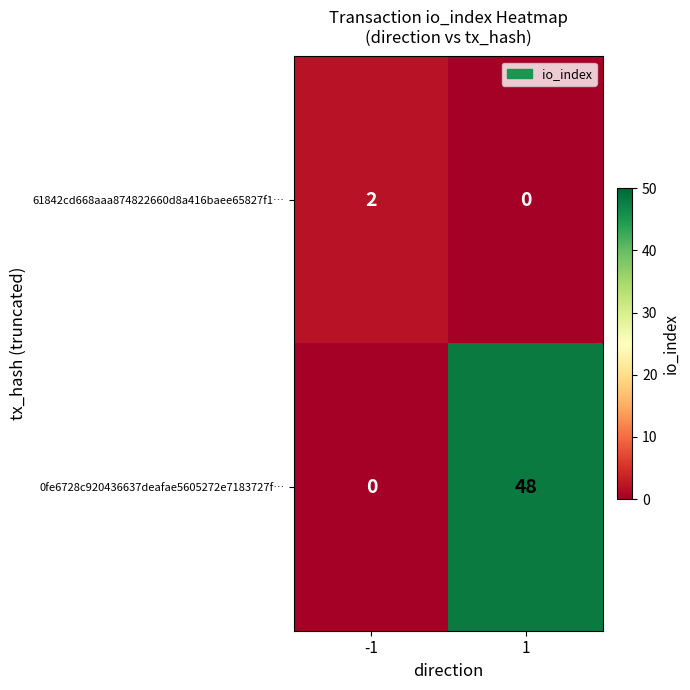

What is the difference between the 0fe6728c920436637deafae5605272e7183727f… values at 1 and -1?

48